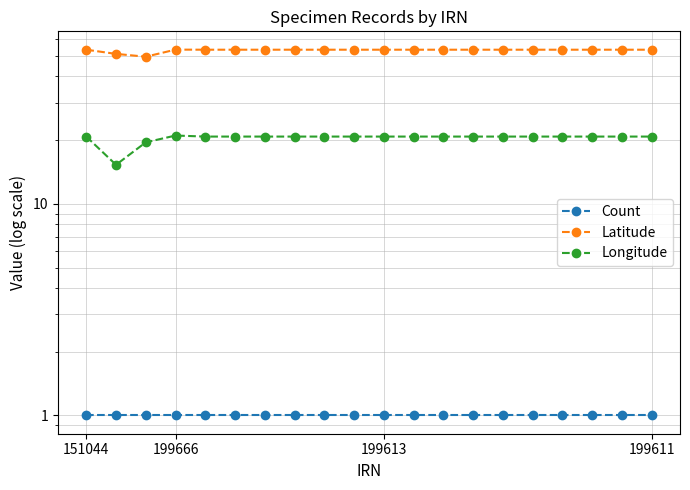

True or false: Count has more than 0 points higher than both neighbors.

False